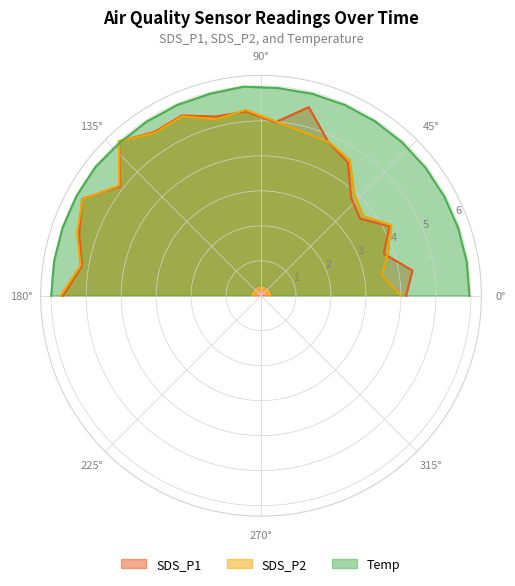

What are all the series names shown in the legend?

SDS_P1, SDS_P2, Temp